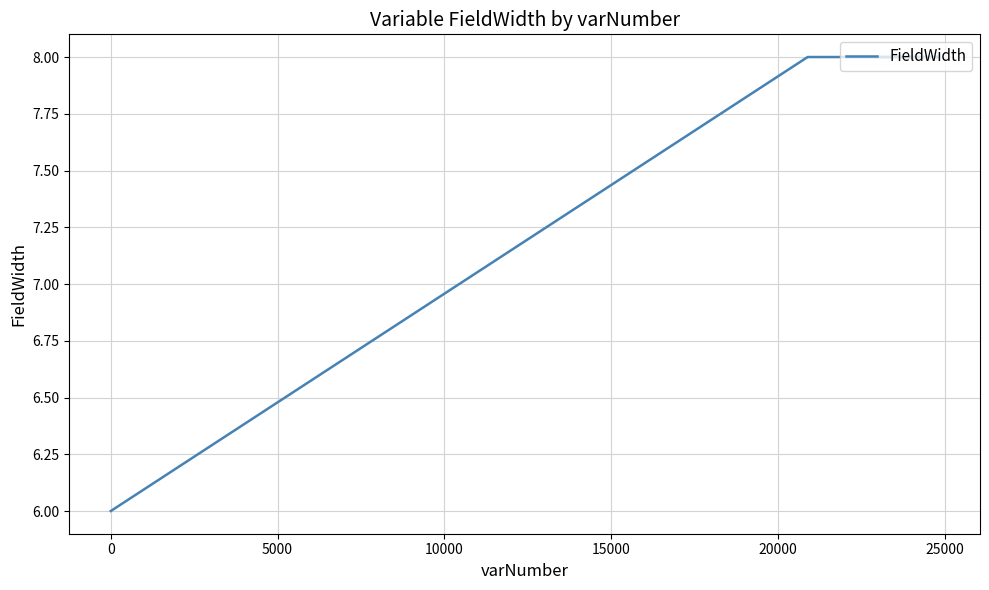

True or false: there are more than 0 points higher than both neighbors.

False